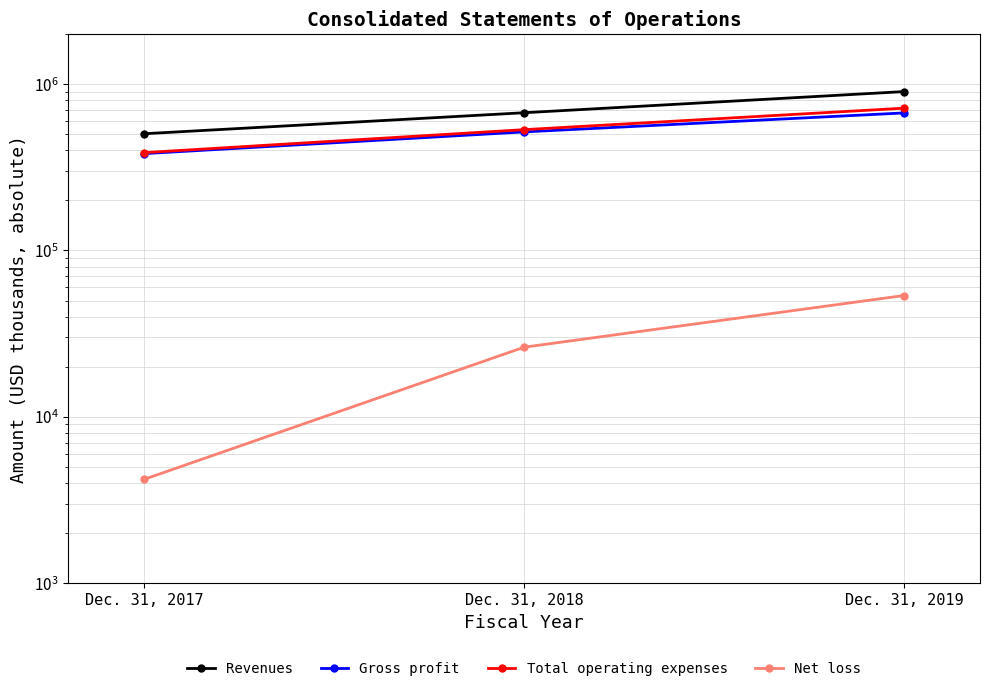

How many lines are shown in the chart?

4